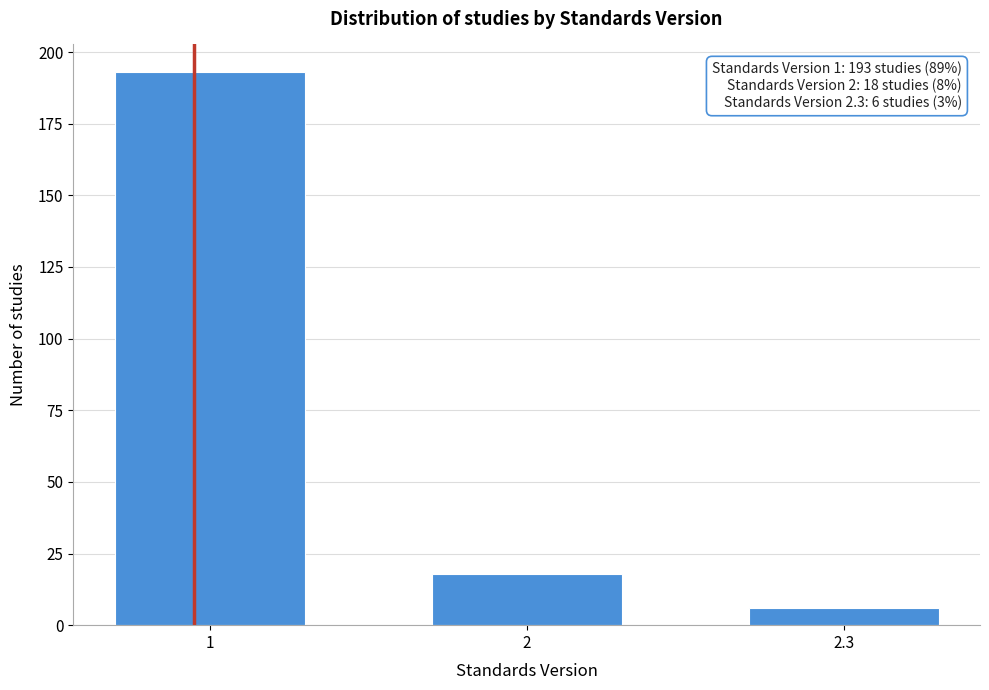

Reading right to left, list all the values displayed in this chart.

2.3=6	2=18	1=193